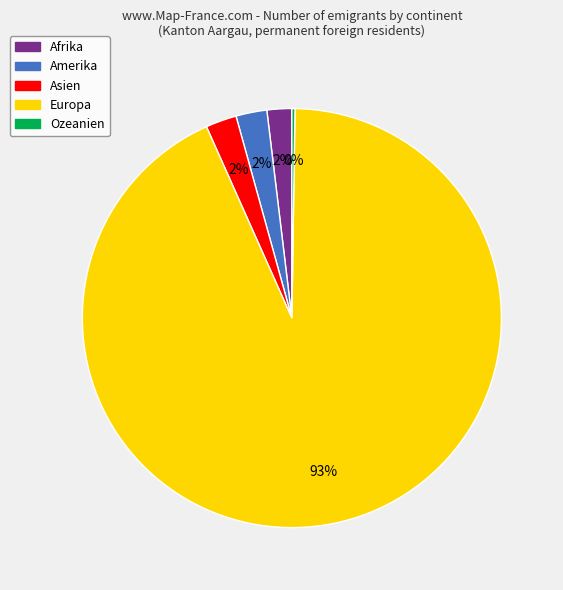

What is the largest slice in the pie chart?

Europa